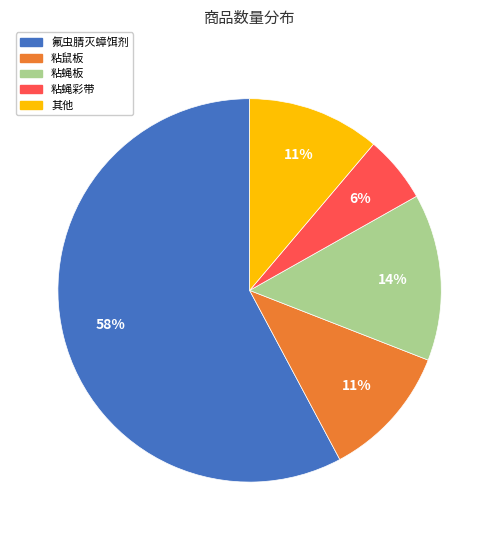

Which category has the smallest portion of the pie?

粘蝇彩带